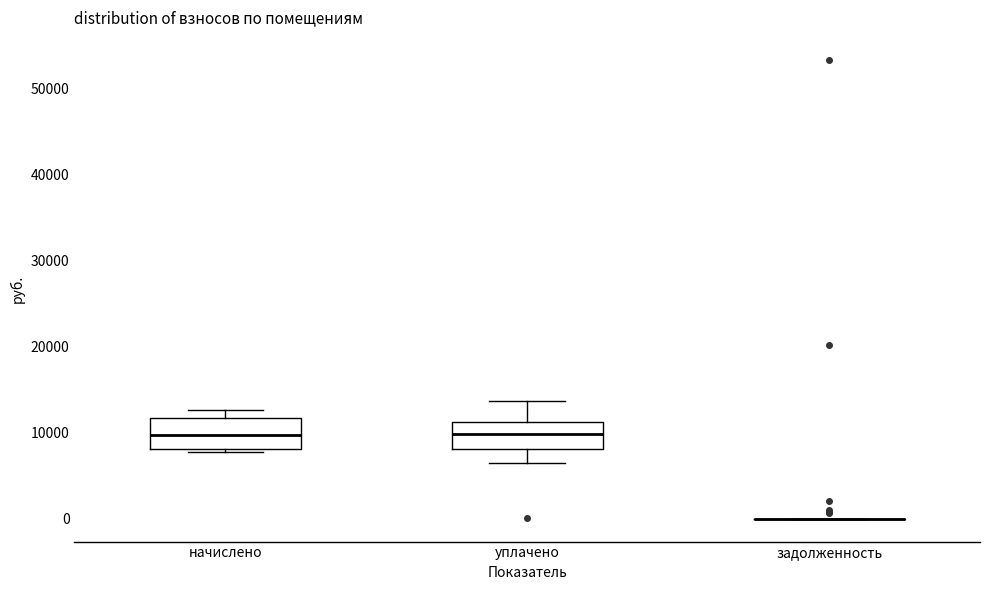

Reading left to right, read every box against the y-axis: the position of its median line, the range the box covers, and the ends of its whiskers. The values are not printed on the chart, so give them approximately, as read against the axis.

начислено: median 10000, box 8000 to 12000, whiskers 8000 (just below the box's lower edge) to 13000
уплачено: median 10000, box 8000 to 11000, whiskers 6000 to 14000
задолженность: box collapsed to a line at 0, whiskers 0 to 0